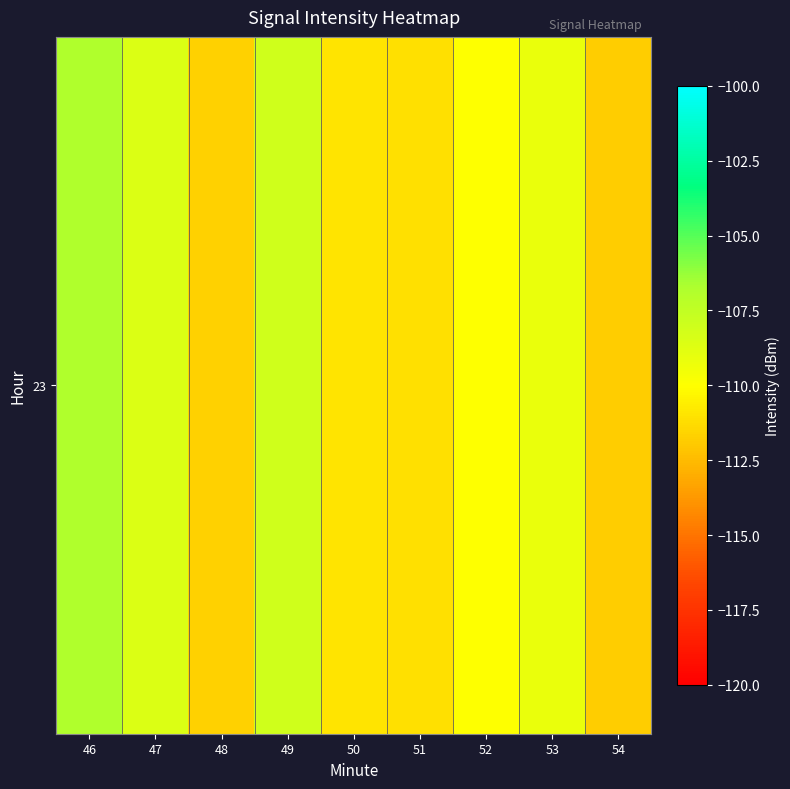

The chart shows a value of -108.1 at 49. True or false?

True